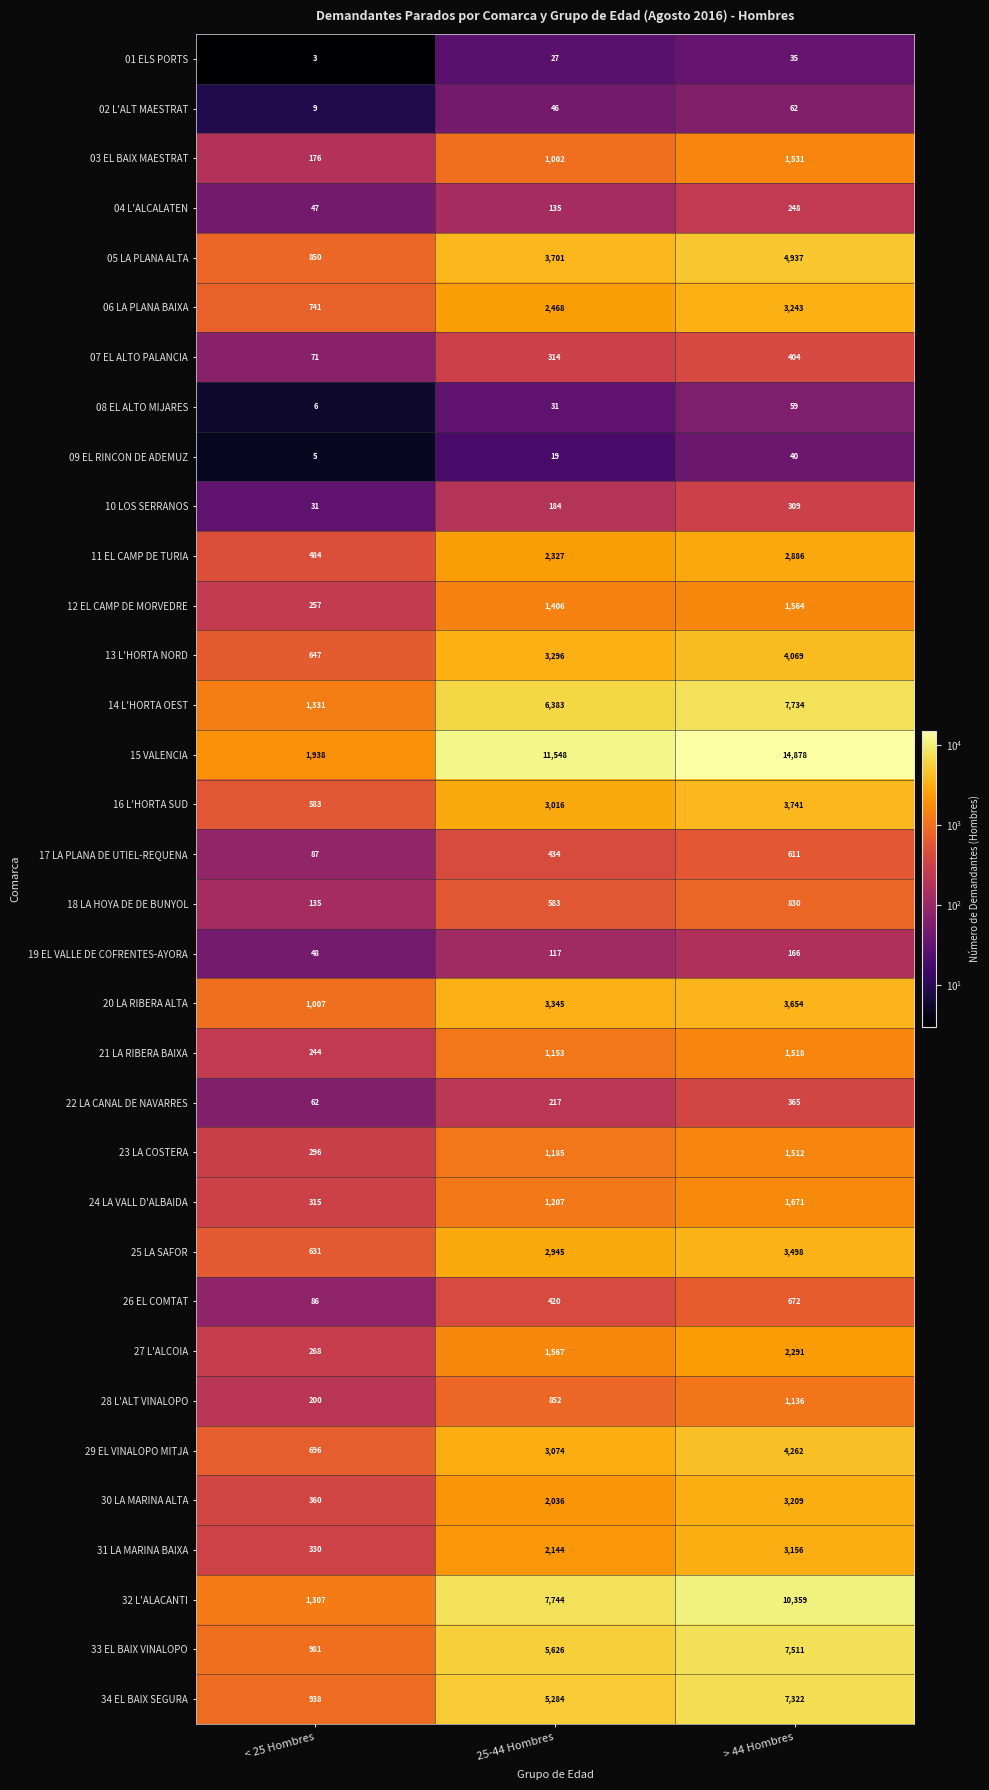

What is the difference between the maximum and minimum values in the 23 LA COSTERA series?

1216